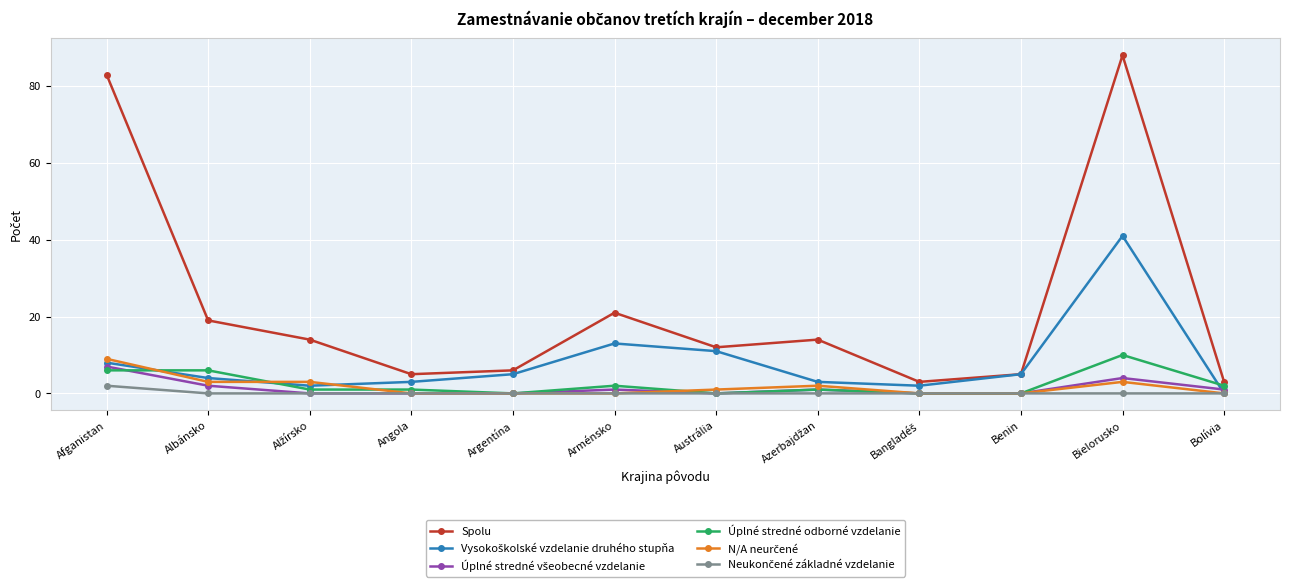

The Spolu series shows 153 at Bielorusko. True or false?

False